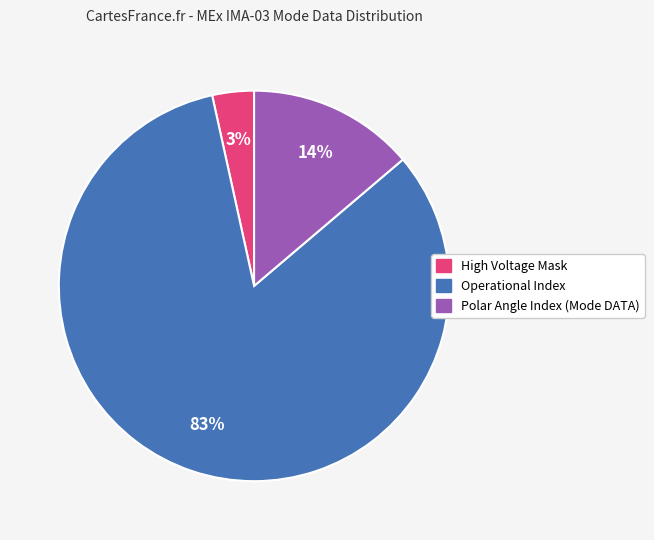

Is there a majority slice in this chart?

Yes